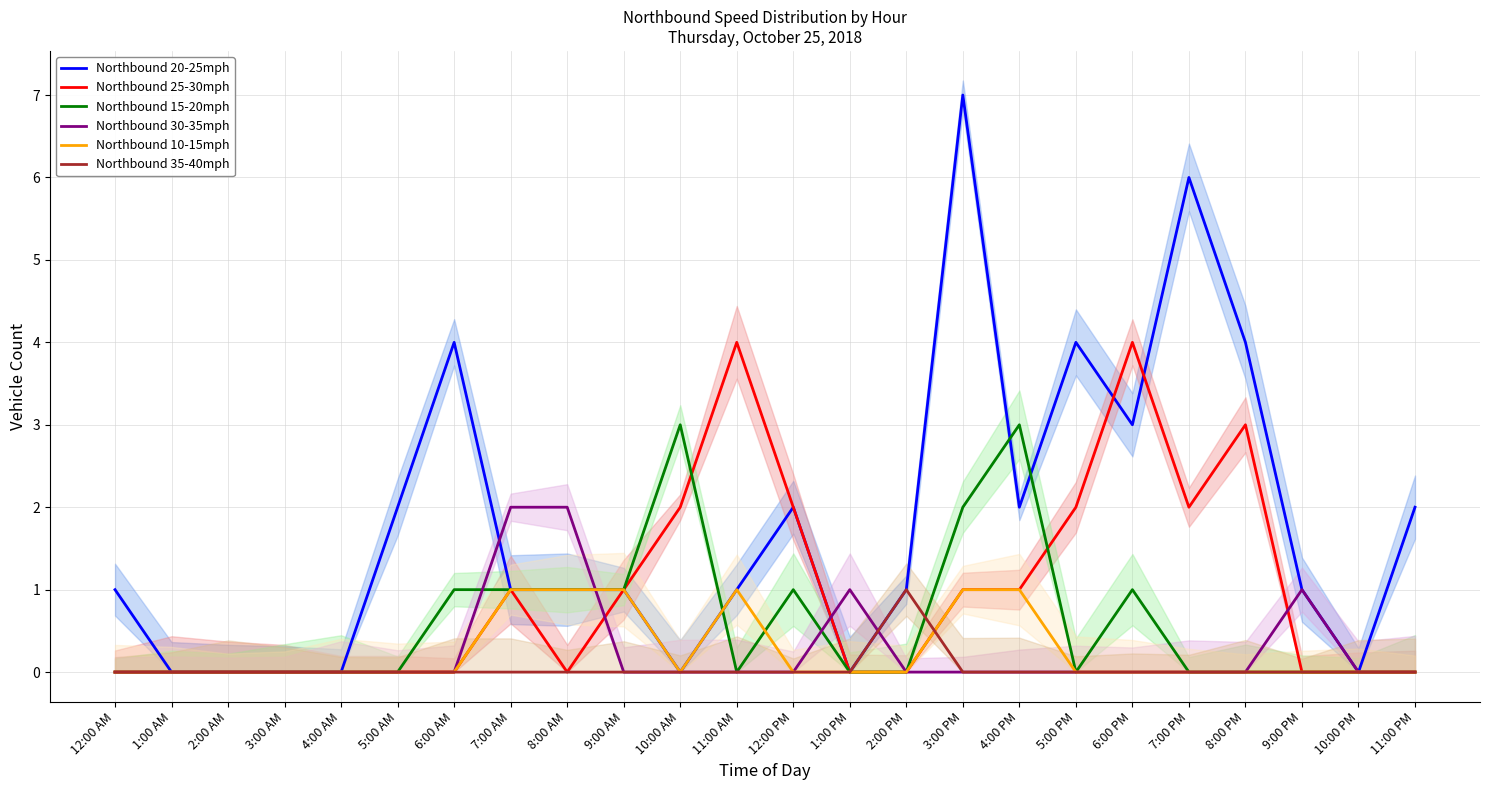

Which category has the highest value in the Northbound 30-35mph series?

7:00 AM